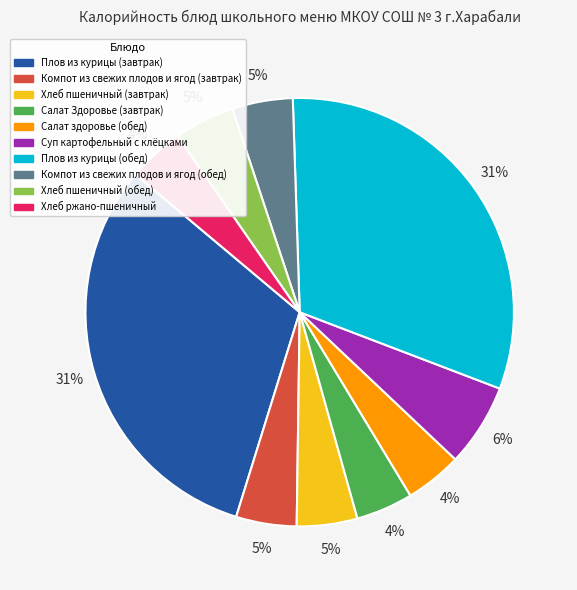

Does any single category account for the majority?

No